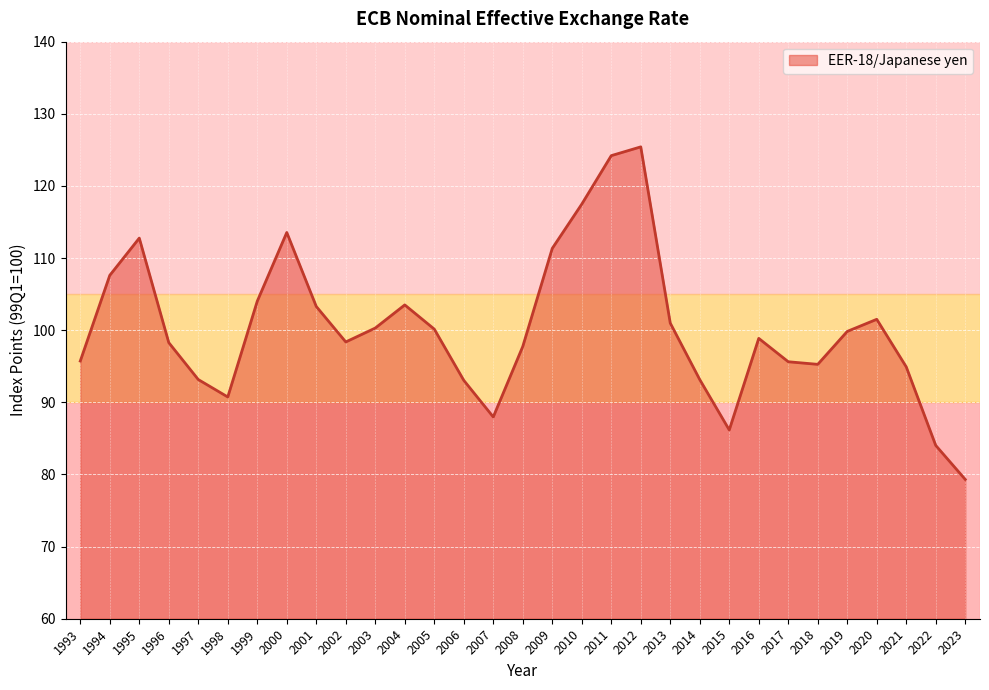

Where is the first local maximum?

1995